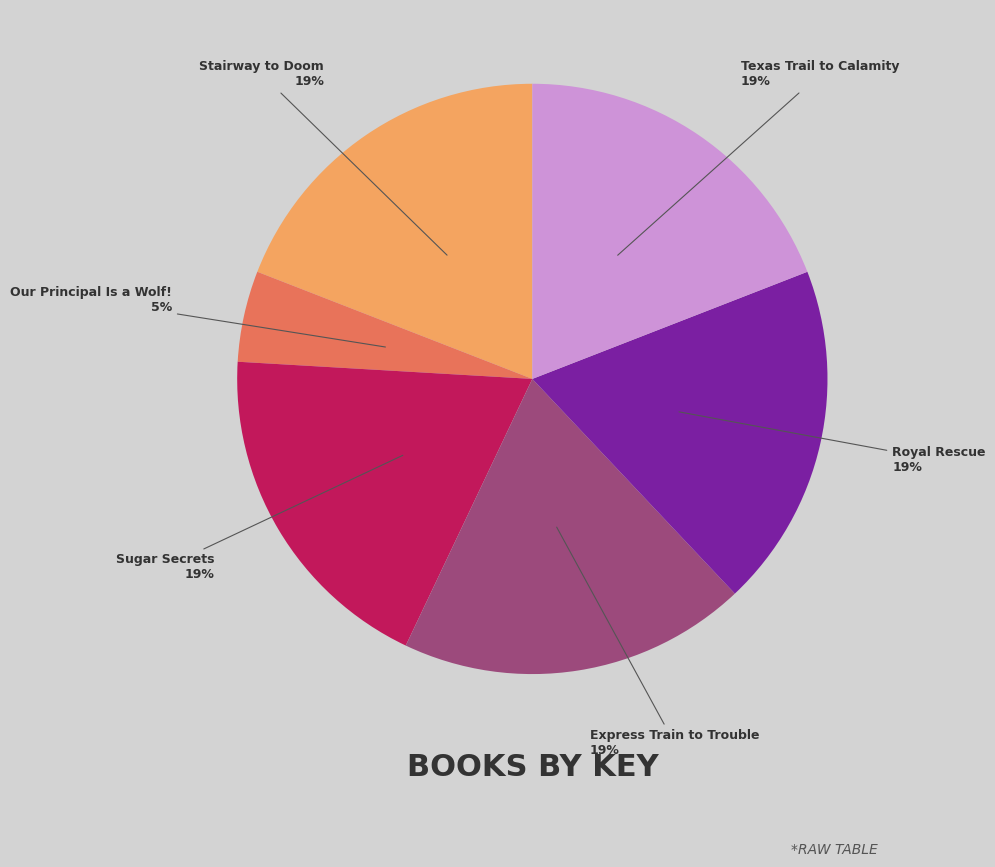

Do Royal Rescue and Our Principal Is a Wolf! together represent more than half of the pie?

No